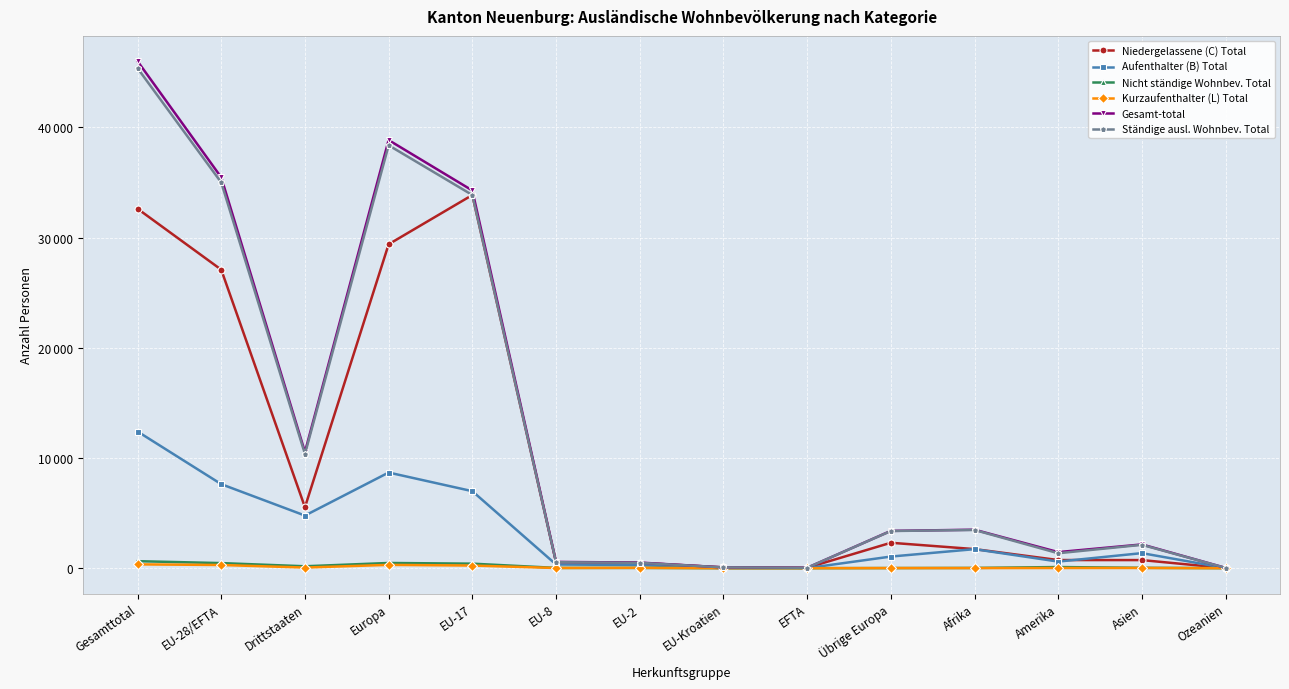

Is the value of Kurzaufenthalter (L) Total at Übrige Europa greater than the value of Ständige ausl. Wohnbev. Total at EU-Kroatien?

No